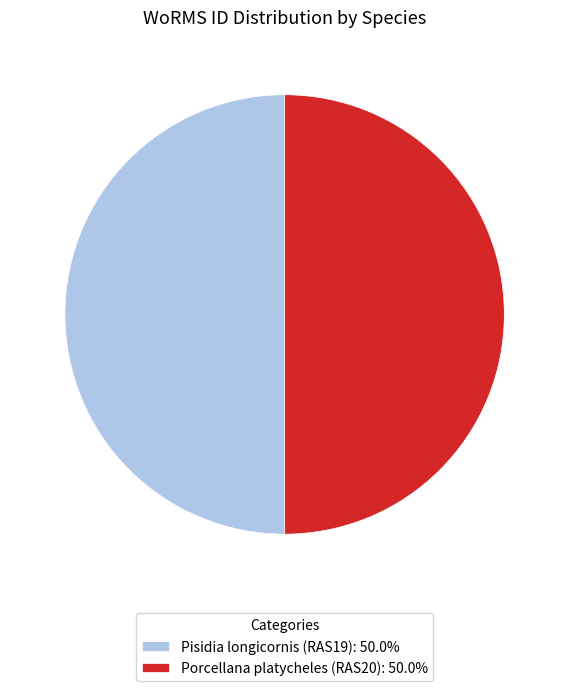

Is the sum of Pisidia longicornis (RAS19) and Porcellana platycheles (RAS20) greater than half?

Yes